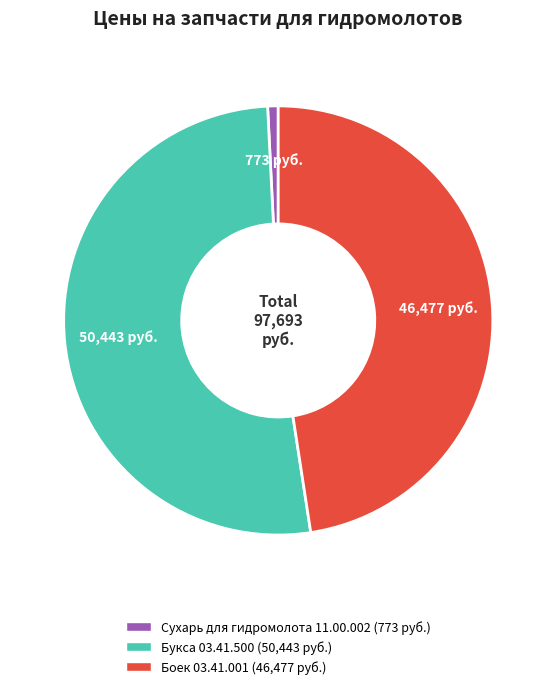

How many slices are in this pie chart?

3